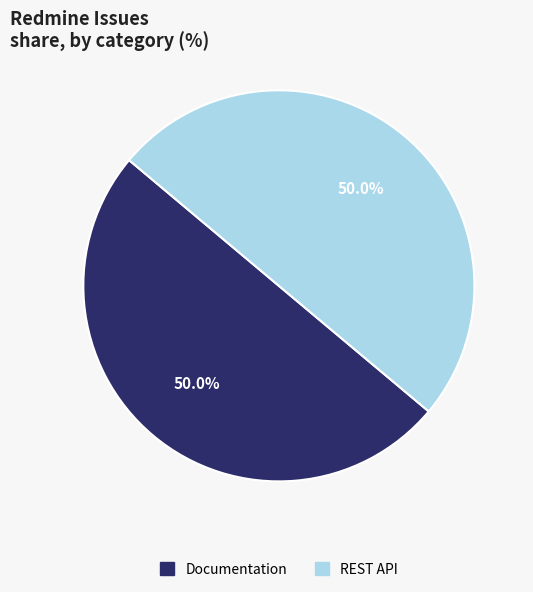

Do REST API and Documentation together represent more than half of the pie?

Yes